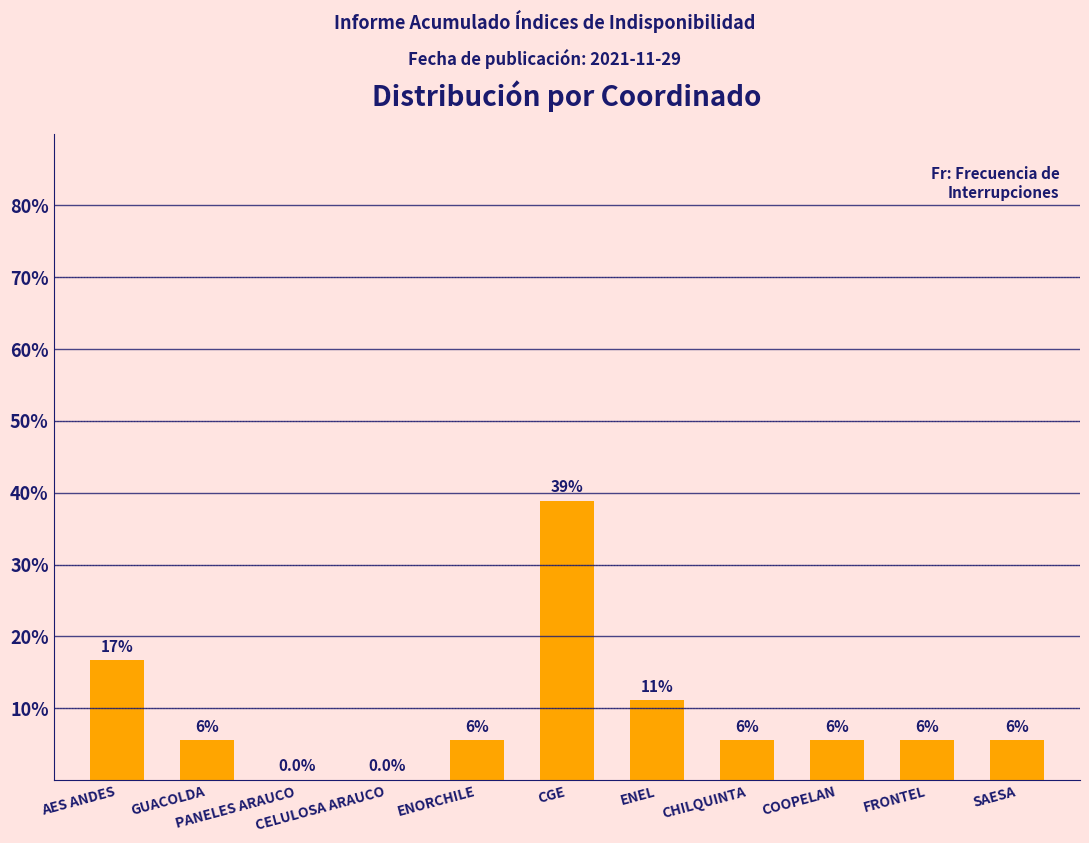

At which label does the data first exceed 5?

AES ANDES